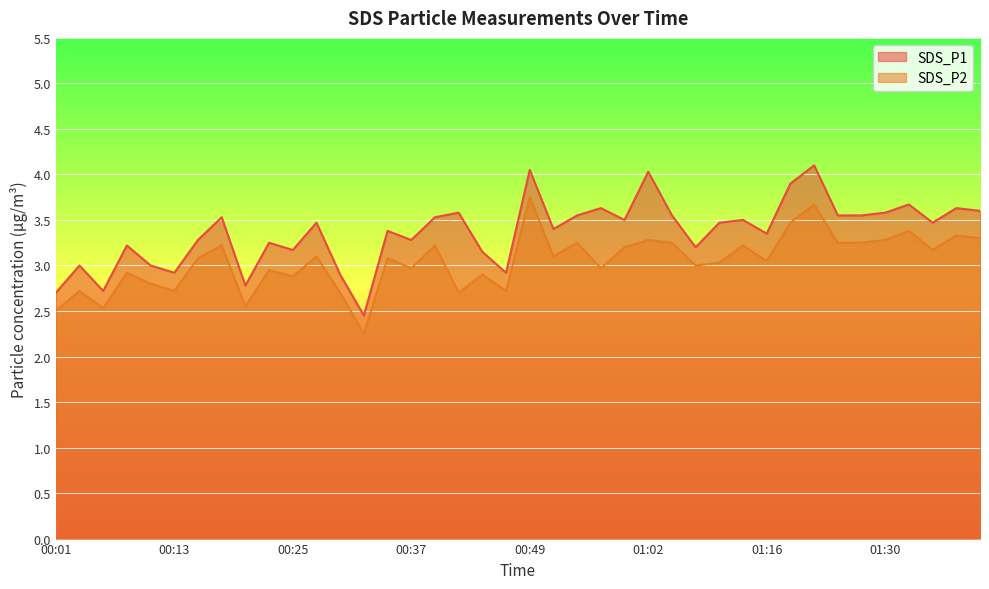

Reading left to right, transcribe all the data shown in this chart.

SDS_P1: 2.7	3.0	2.7	3.2	3.0	2.9	3.3	3.5	2.8	3.2	3.2	3.5	2.9	2.5	3.4	3.3	3.5	3.6	3.1	2.9	4.0	3.4	3.5	3.6	3.5	4.0	3.5	3.2	3.5	3.5	3.4	3.9	4.1	3.5	3.5	3.6	3.7	3.5	3.6	3.6
SDS_P2: 2.5	2.7	2.5	2.9	2.8	2.7	3.1	3.2	2.5	3.0	2.9	3.1	2.7	2.2	3.1	3.0	3.2	2.7	2.9	2.7	3.8	3.1	3.2	3.0	3.2	3.3	3.2	3.0	3.0	3.2	3.0	3.5	3.7	3.2	3.2	3.3	3.4	3.2	3.3	3.3